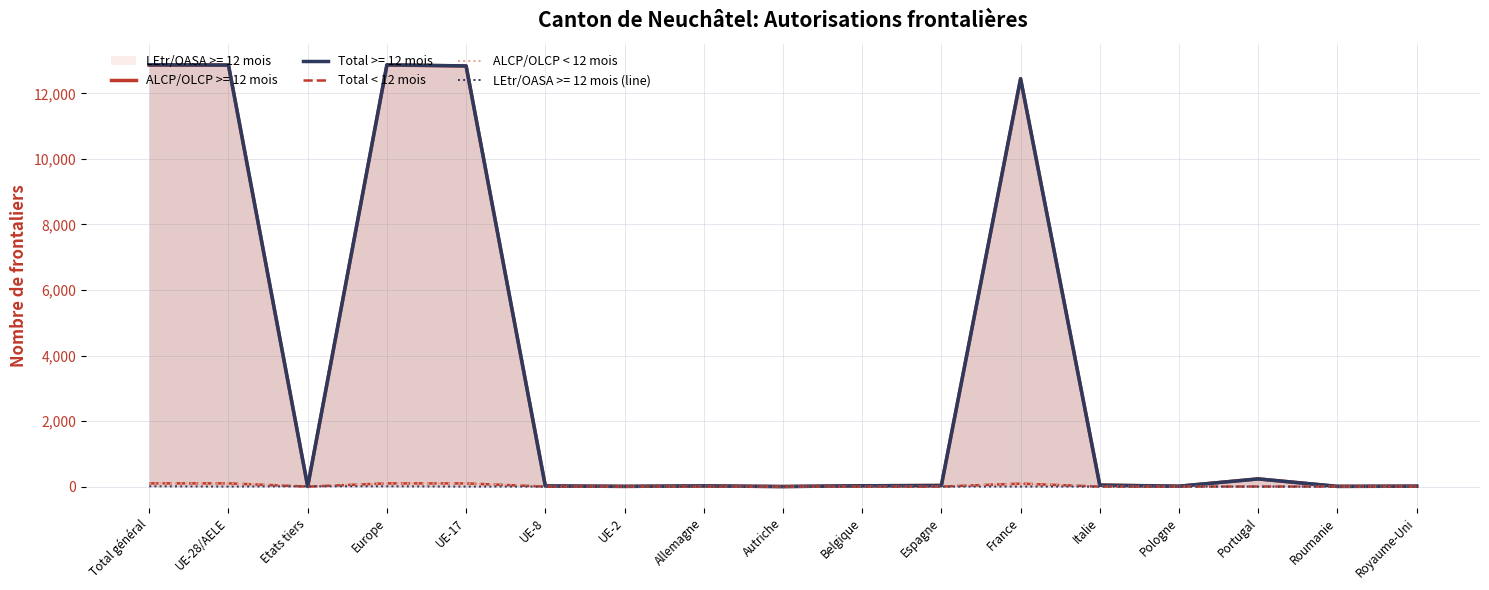

Where does the ALCP/OLCP < 12 mois series first go above 1?

Total général